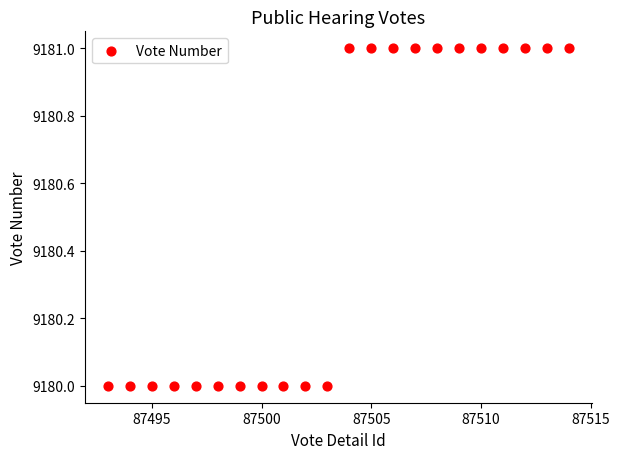

What is the range of X values (max minus min)?

21